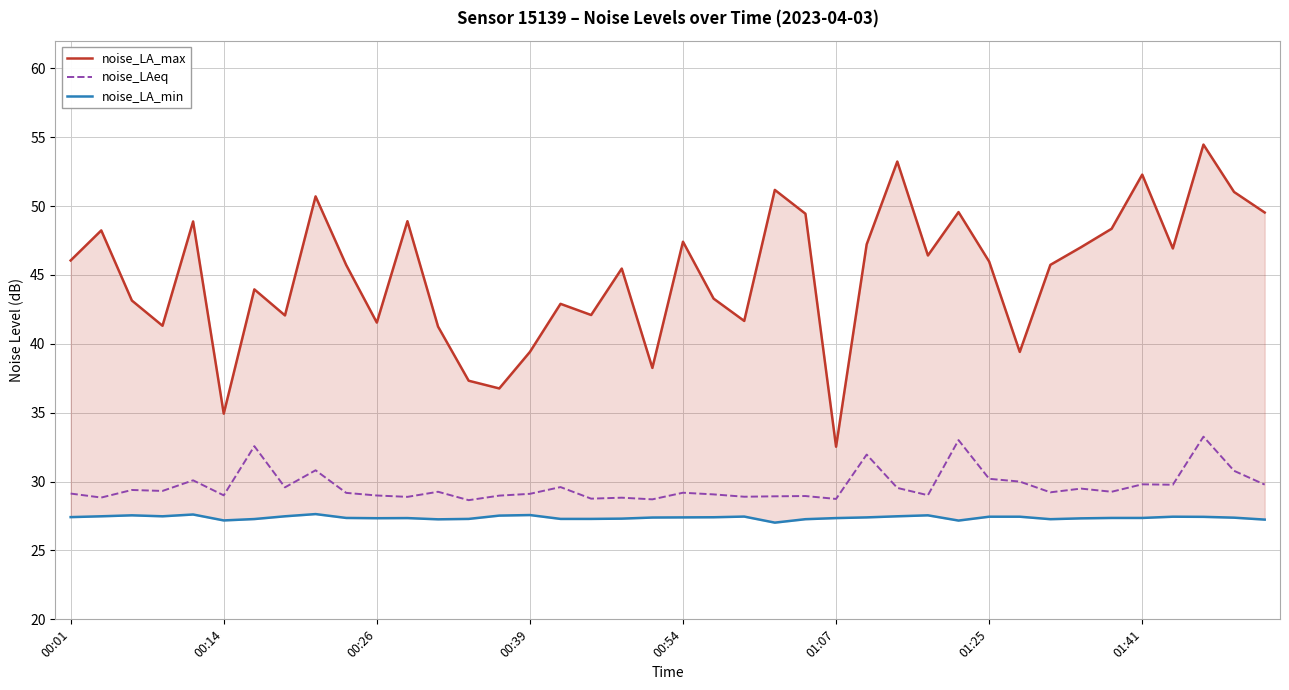

Count the number of categories in the chart.

40